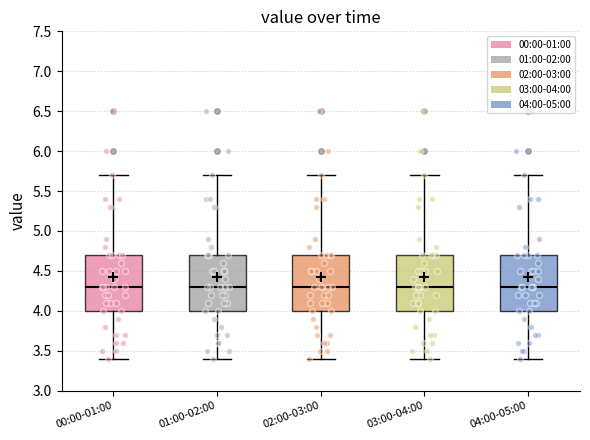

Reading left to right, read every box against the y-axis: the position of its median line, the range the box covers, and the ends of its whiskers. The values are not printed on the chart, so give them approximately, as read against the axis.

00:00-01:00: median 4.3, box 4.0 to 4.7, whiskers 3.4 to 5.7
01:00-02:00: median 4.3, box 4.0 to 4.7, whiskers 3.4 to 5.7
02:00-03:00: median 4.3, box 4.0 to 4.7, whiskers 3.4 to 5.7
03:00-04:00: median 4.3, box 4.0 to 4.7, whiskers 3.4 to 5.7
04:00-05:00: median 4.3, box 4.0 to 4.7, whiskers 3.4 to 5.7